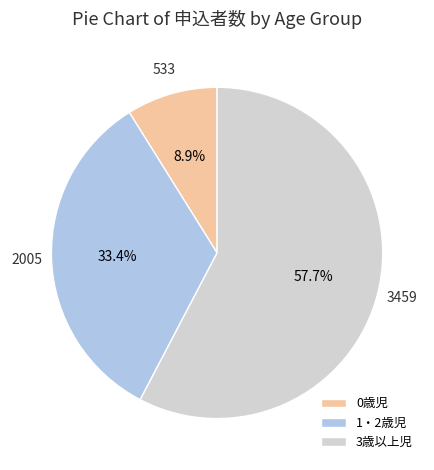

Which has a higher value, 0歳児 or 1・2歳児?

1・2歳児